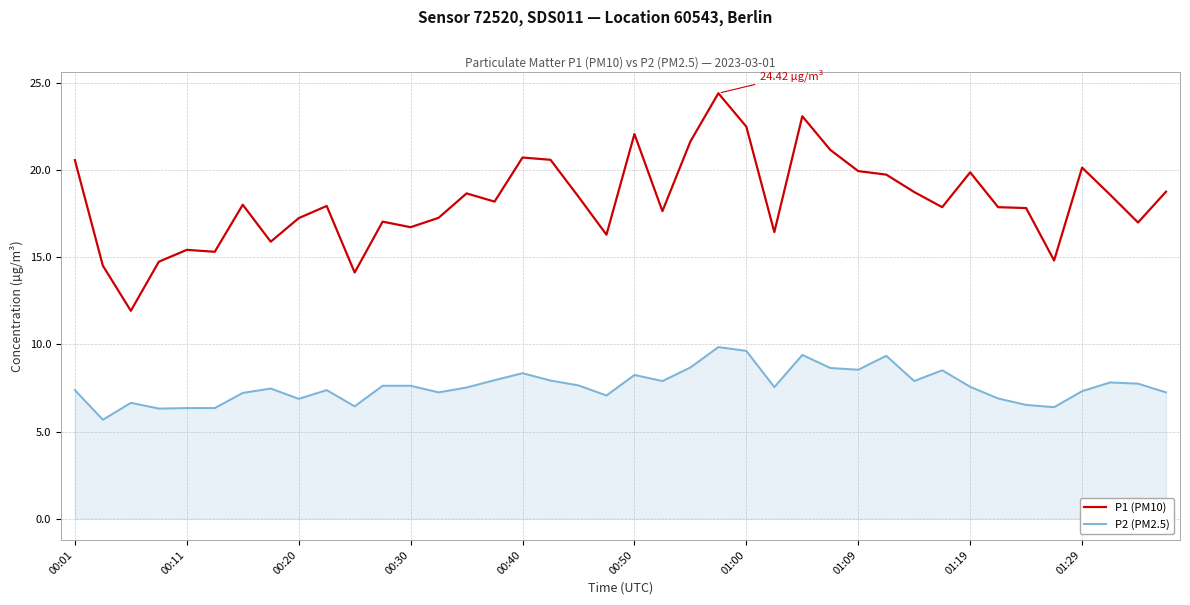

List the series in order of their overall mean, highest first.

P1 (PM10), P2 (PM2.5)